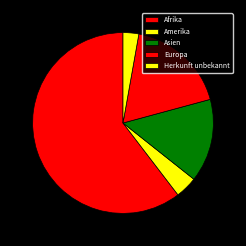

To the nearest percent, what percentage of the pie is Herkunft unbekannt?

3%